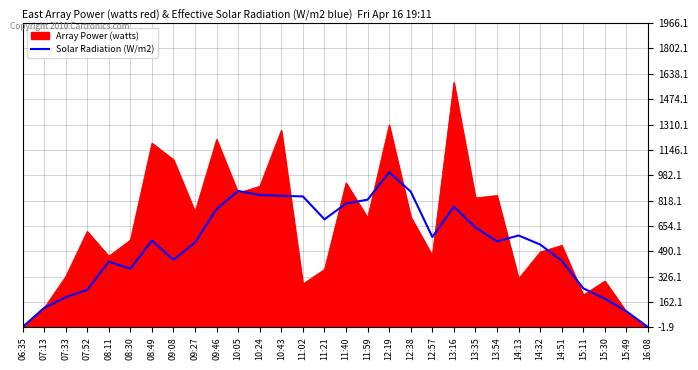

What is the greatest value displayed?

1582.0